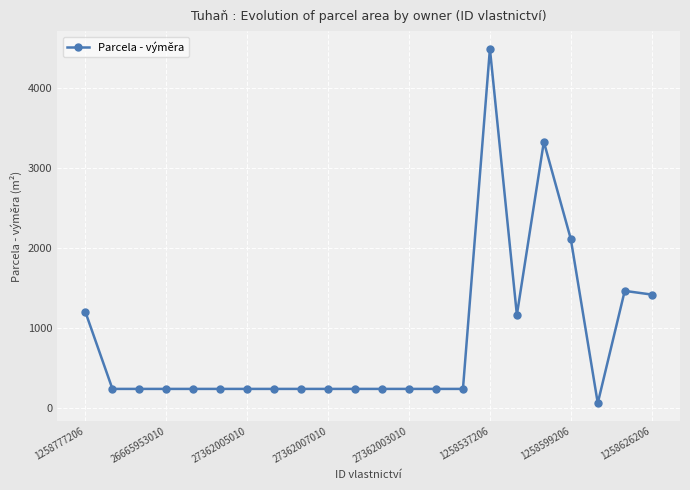

Is this an area chart (filled region under the line)?

No